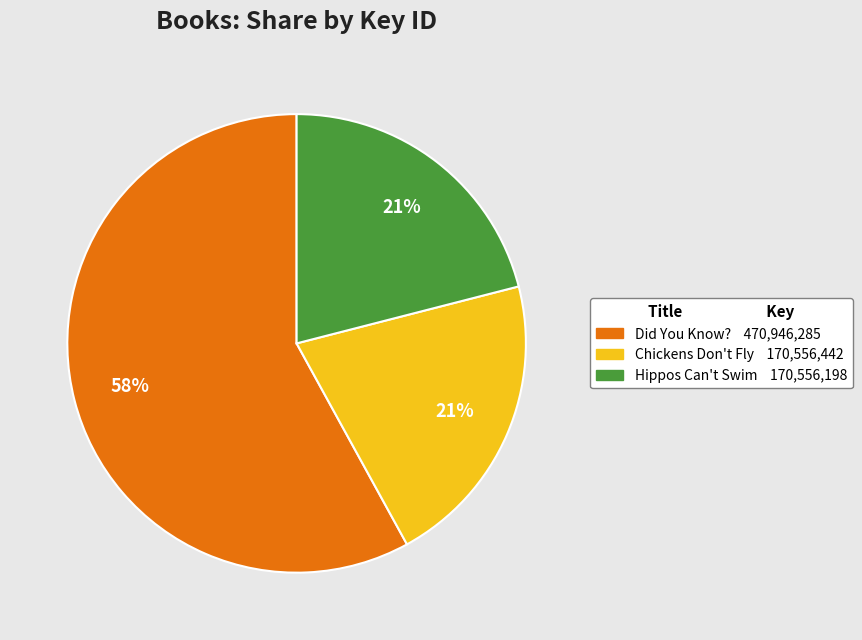

To the nearest percent, what is the difference between the largest and smallest slice percentages?

37%